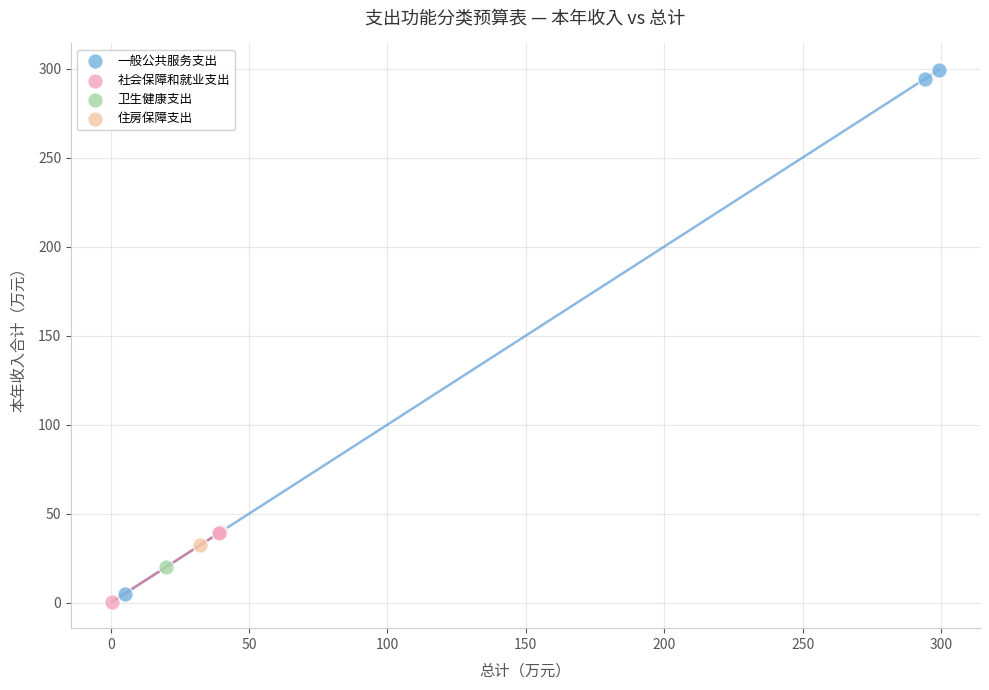

Which series contains the highest Y value?

一般公共服务支出